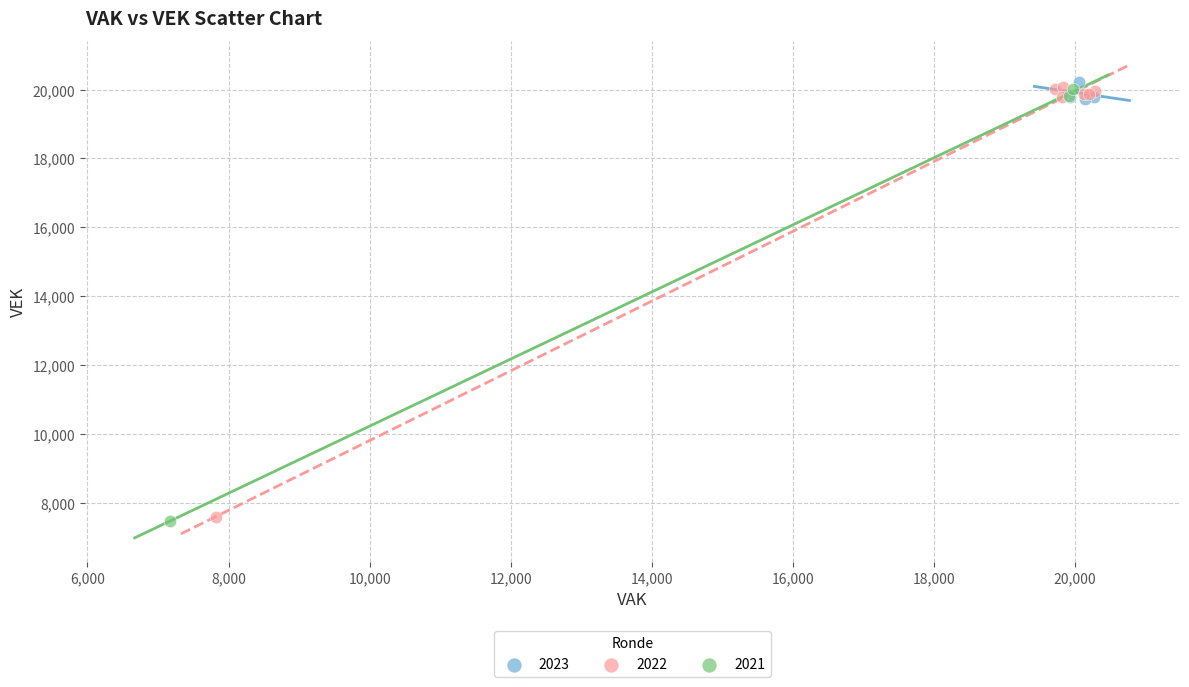

What are all the series names shown in the legend?

2023, 2022, 2021